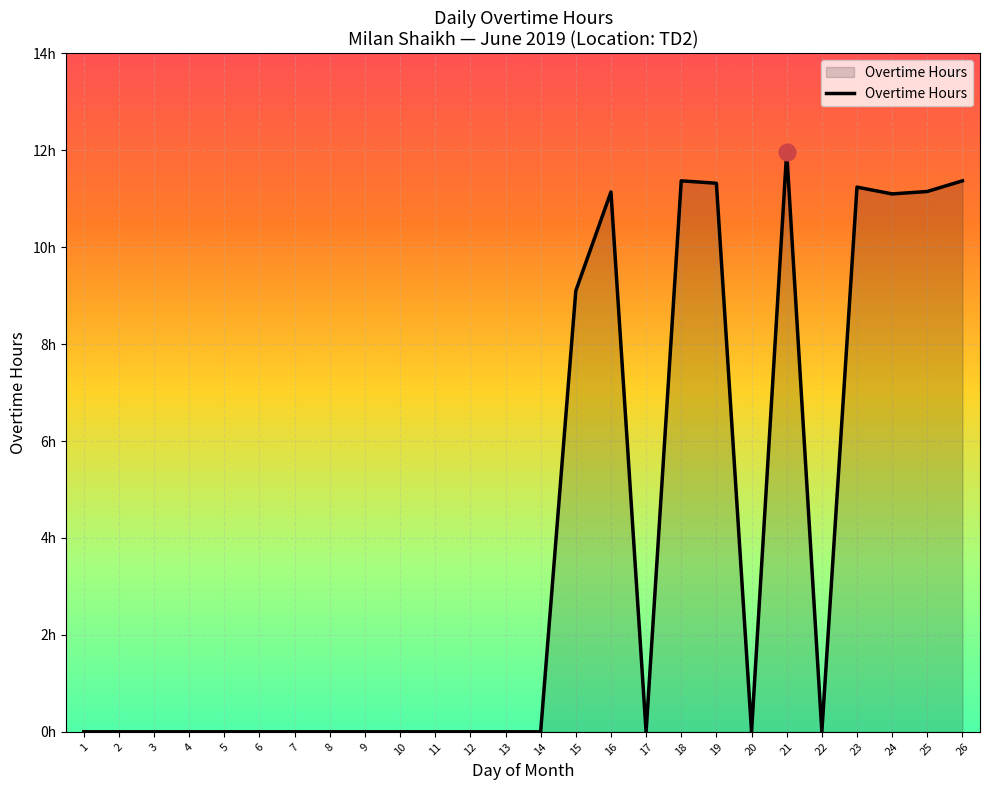

At which category does the chart reach its peak across all series?

21